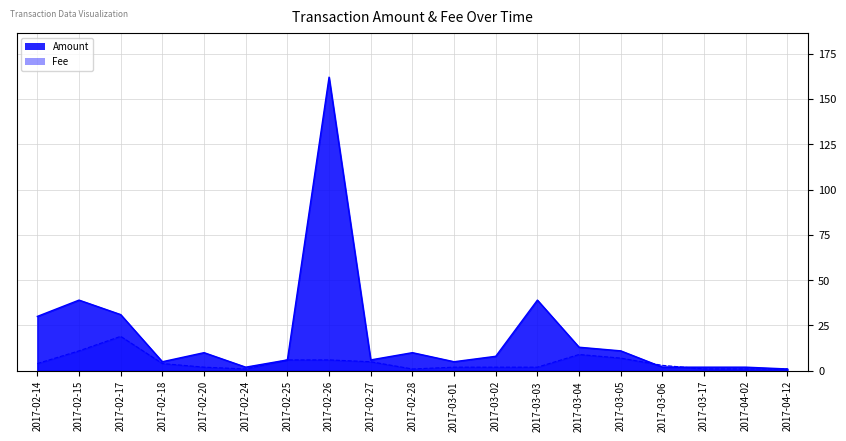

What is the difference between the second highest and minimum values in the Fee series?

10.0